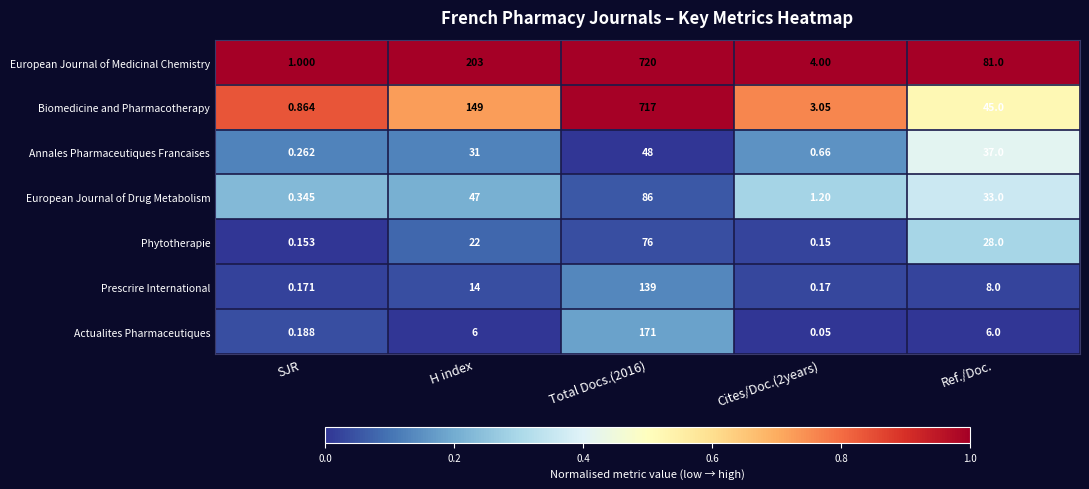

Rank the series by their maximum value, from highest to lowest.

European Journal of Medicinal Chemistry, Biomedicine and Pharmacotherapy, Actualites Pharmaceutiques, Prescrire International, European Journal of Drug Metabolism, Phytotherapie, Annales Pharmaceutiques Francaises